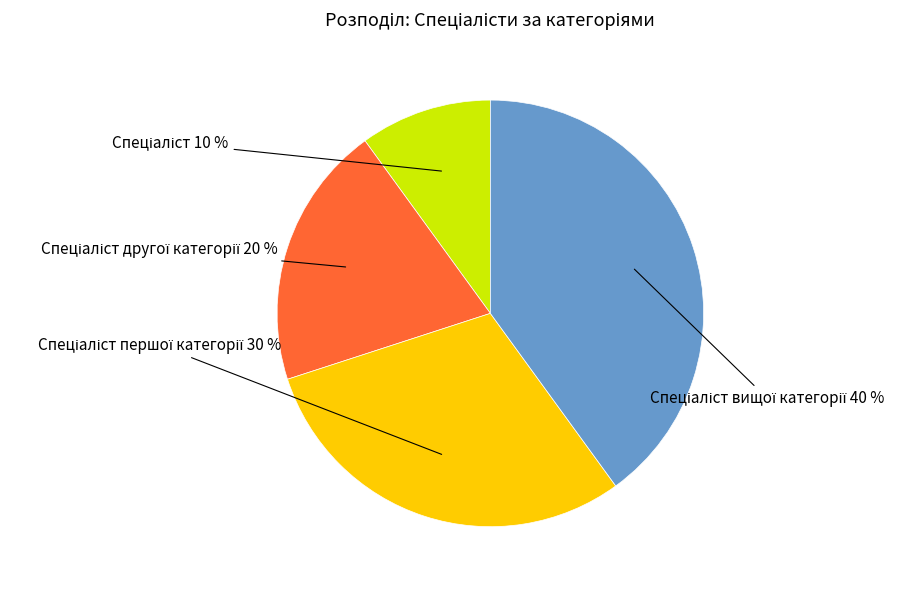

To the nearest percent, what is the difference between the largest and smallest slice percentages?

30%